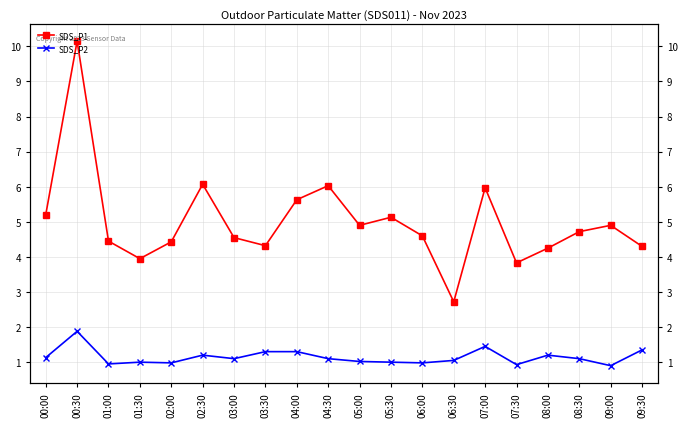

What is the total value across all series at 07:30?

4.8